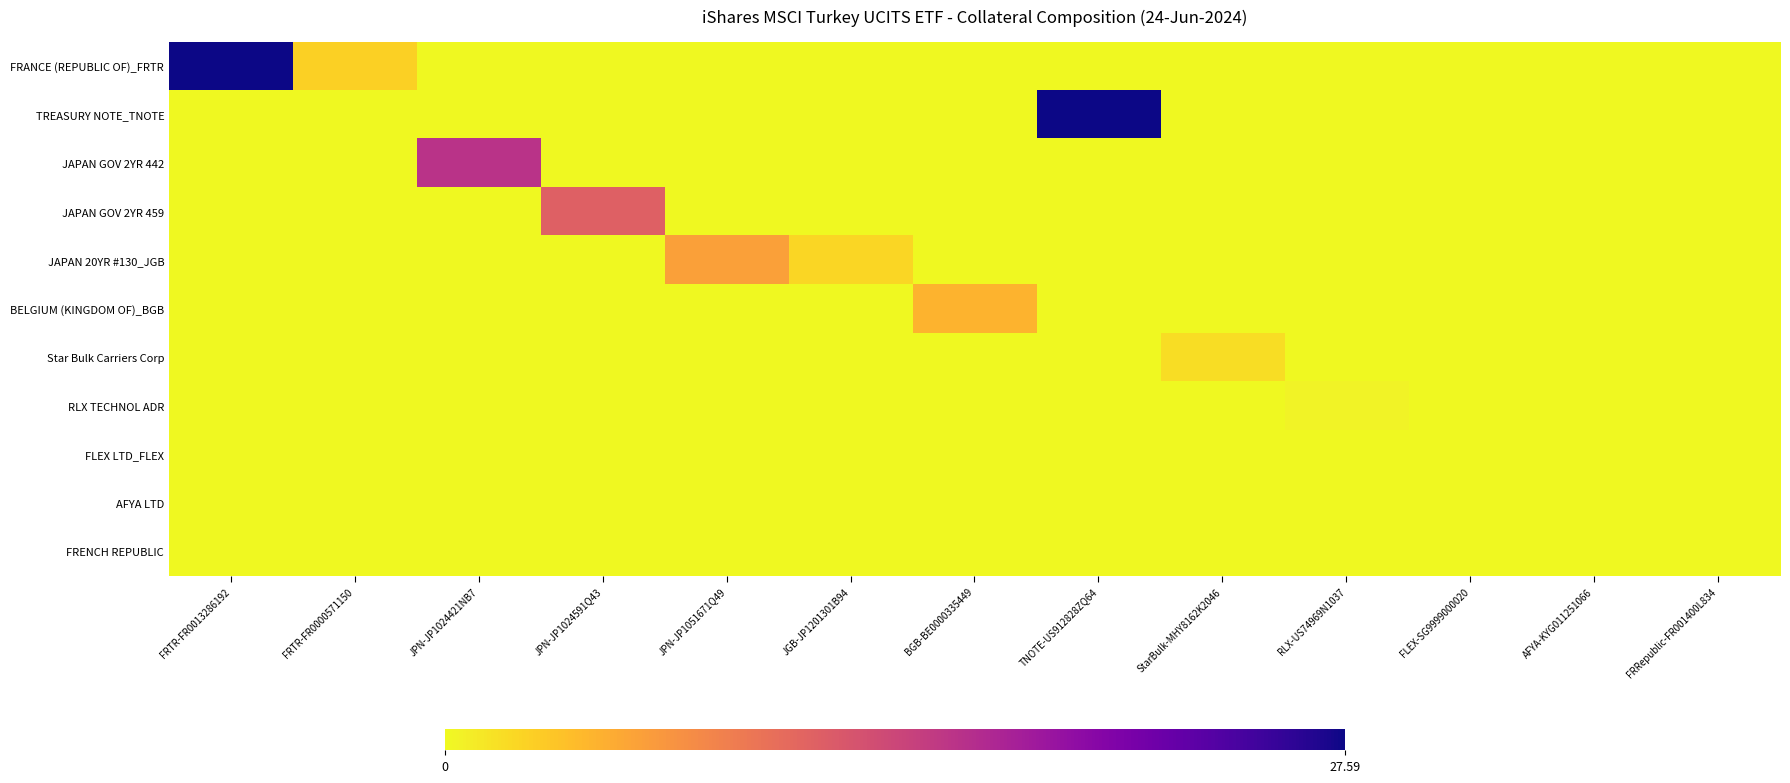

What is the difference between the highest and lowest values at JGB-JP1201301B94?

2.2